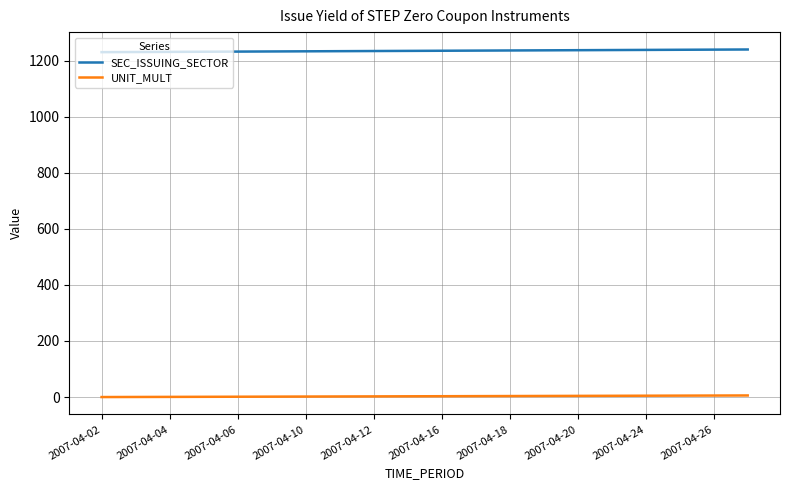

True or false: UNIT_MULT and SEC_ISSUING_SECTOR intersect in this chart.

False